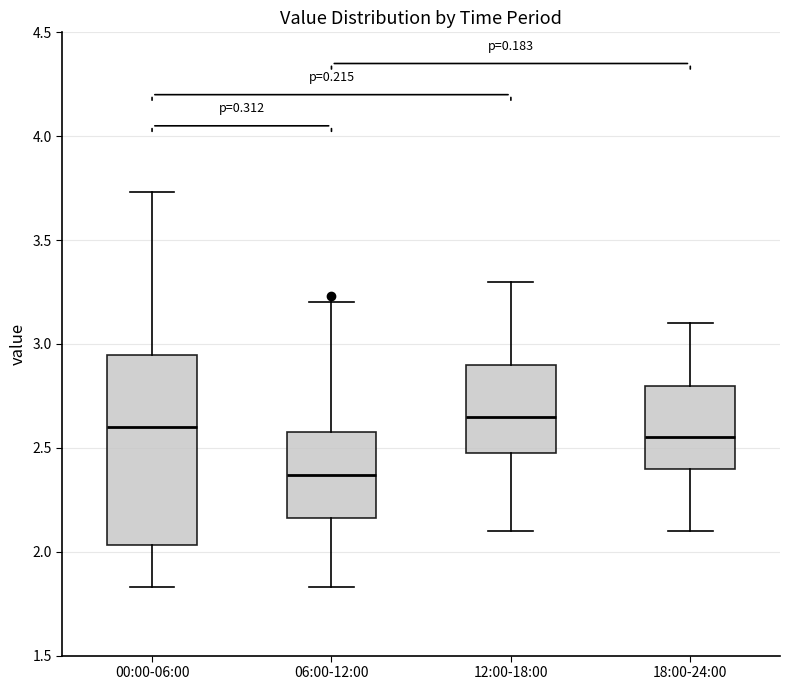

Reading left to right, transcribe this box plot: for each box, give where its median line is, the range the box spans, and where its two whiskers end, as read against the y-axis. The values are not printed on the chart, so give them approximately, as read against the axis.

00:00-06:00: median 2.60, box 2.05 to 2.95, whiskers 1.85 to 3.75
06:00-12:00: median 2.35, box 2.15 to 2.60, whiskers 1.85 to 3.20
12:00-18:00: median 2.65, box 2.50 to 2.90, whiskers 2.10 to 3.30
18:00-24:00: median 2.55, box 2.40 to 2.80, whiskers 2.10 to 3.10